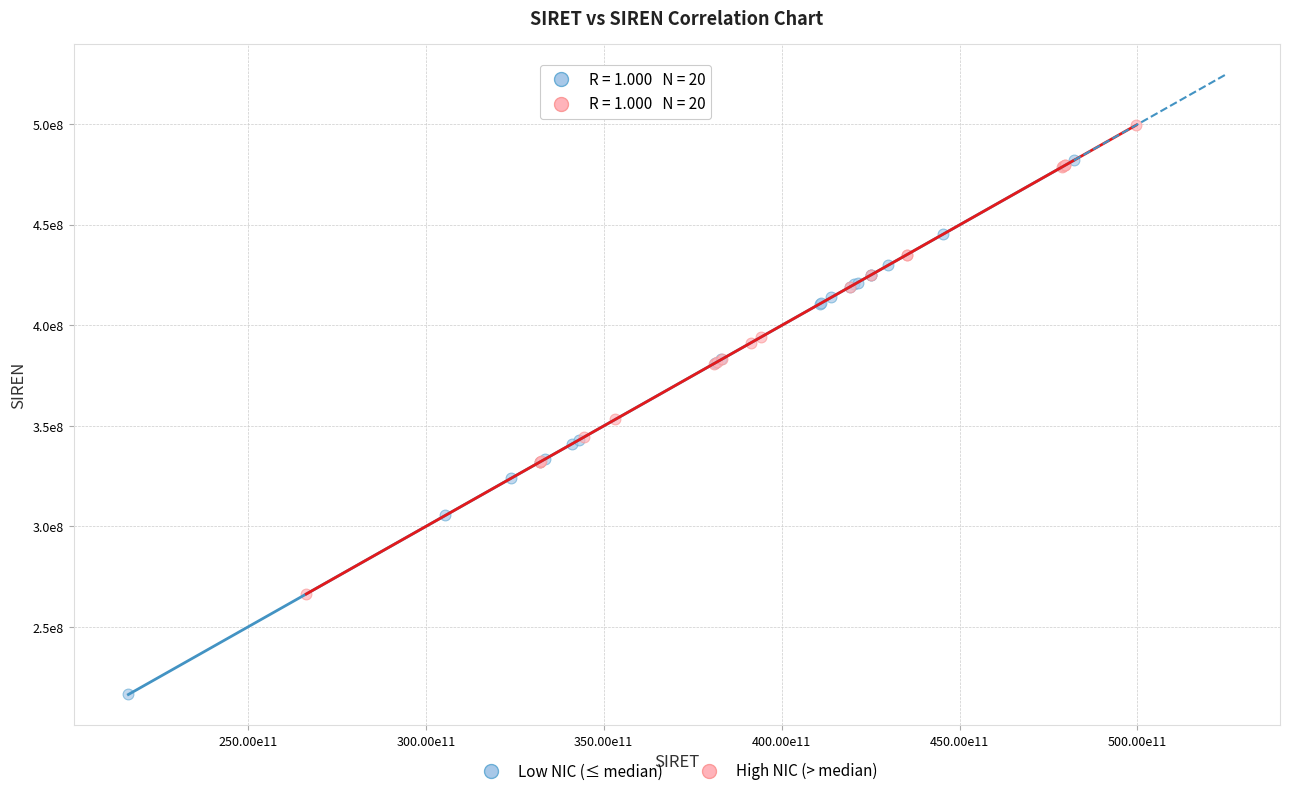

What are all the series names shown in the legend?

Low NIC (≤ median), High NIC (> median)